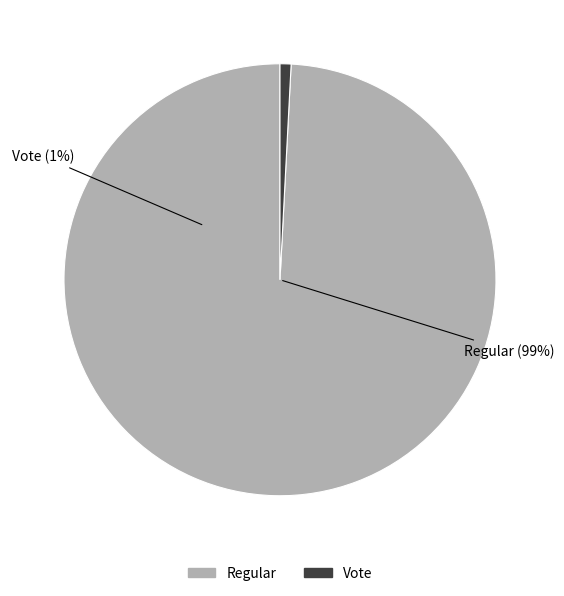

The Regular slice represents 89% of the pie. True or false?

False